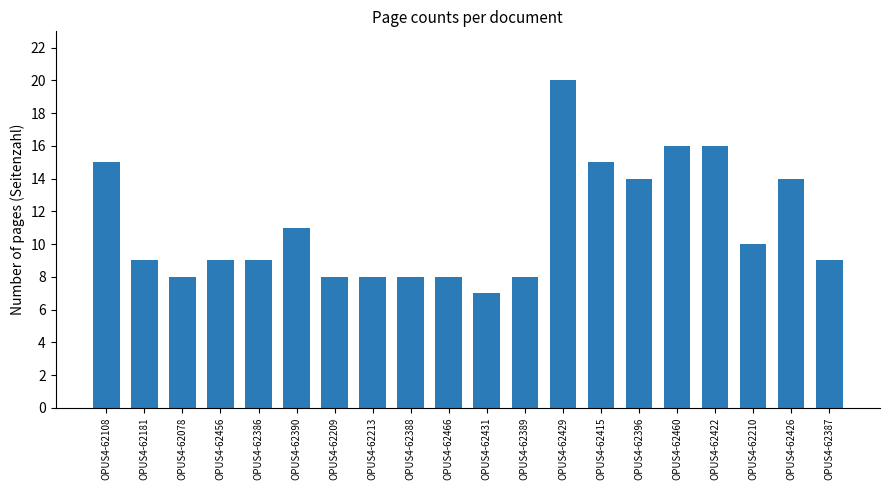

Is it true that the value at OPUS4-62213 is 8?

True